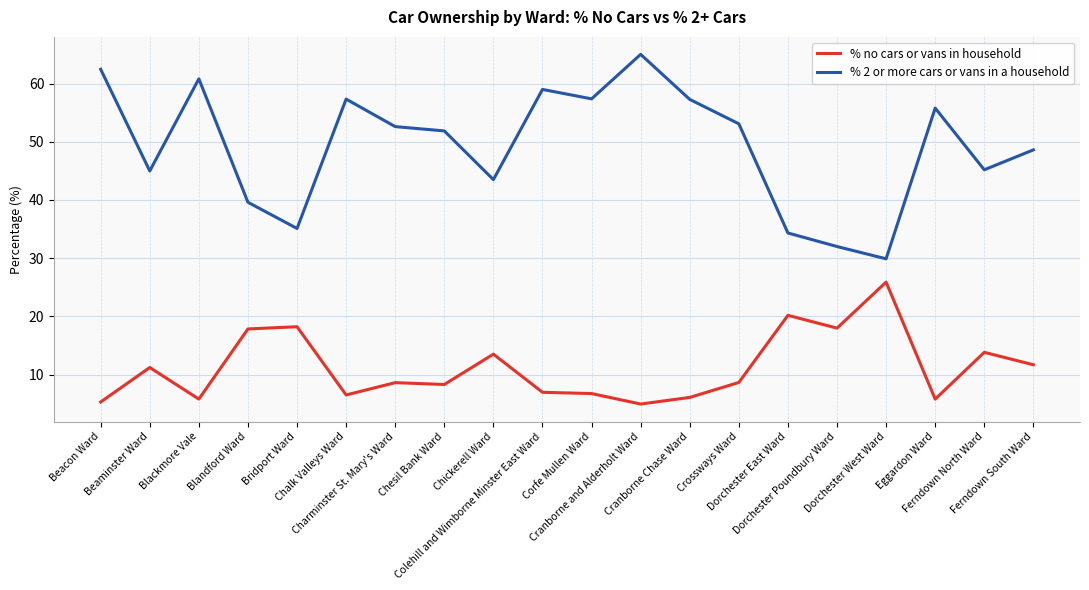

How many lines are shown in the chart?

2